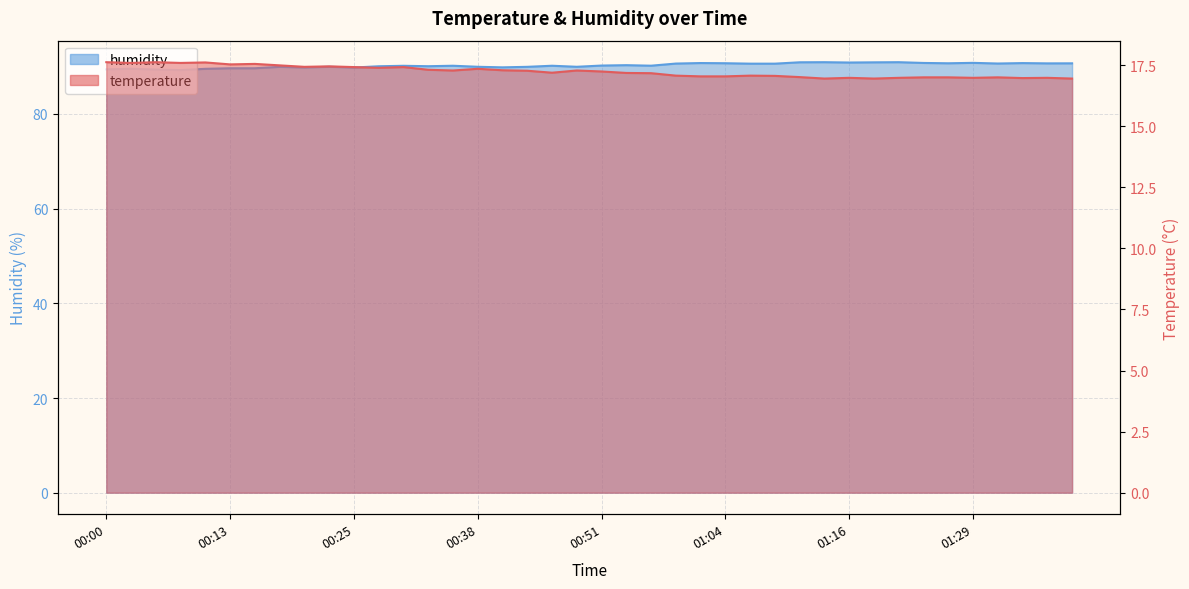

Reading right to left, list all the values displayed in this chart.

temperature: 16.9	17.0	17.0	17.0	17.0	17.0	17.0	17.0	16.9	17.0	16.9	17.0	17.1	17.1	17.0	17.0	17.1	17.2	17.2	17.2	17.3	17.2	17.3	17.3	17.4	17.3	17.3	17.4	17.4	17.4	17.4	17.4	17.5	17.6	17.5	17.6	17.6	17.6	17.6	17.6
humidity: 90.7	90.7	90.7	90.7	90.8	90.7	90.8	90.9	90.9	90.9	90.9	90.9	90.6	90.6	90.7	90.8	90.6	90.2	90.3	90.2	90.0	90.2	90.0	89.8	90.0	90.2	90.1	90.2	90.1	89.8	90.0	89.8	90.0	89.7	89.7	89.5	89.3	89.4	89.5	89.4